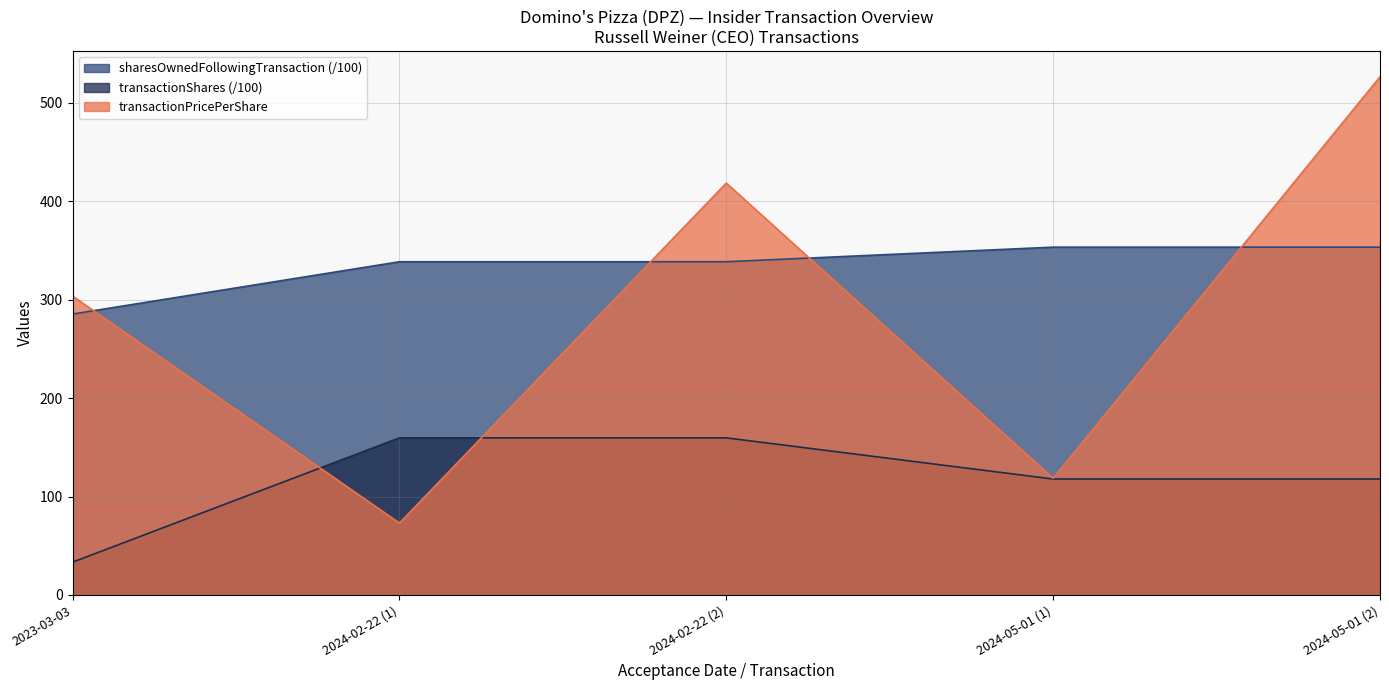

What is the sum of the transactionPricePerShare values at 2024-05-01 (1) and 2023-03-03?

422.1